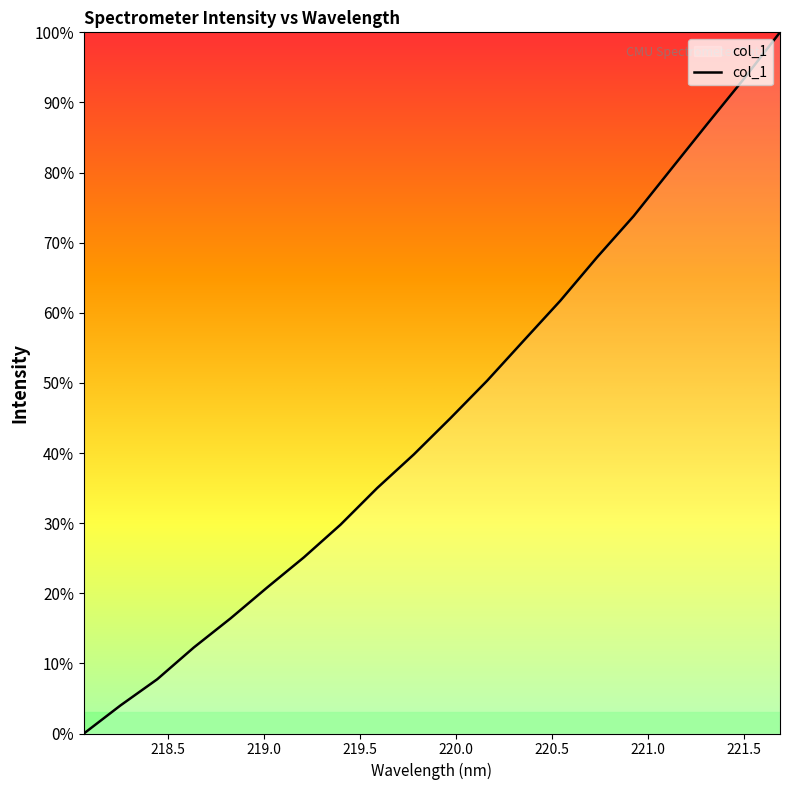

True or false: there are more than 0 points higher than both neighbors.

False